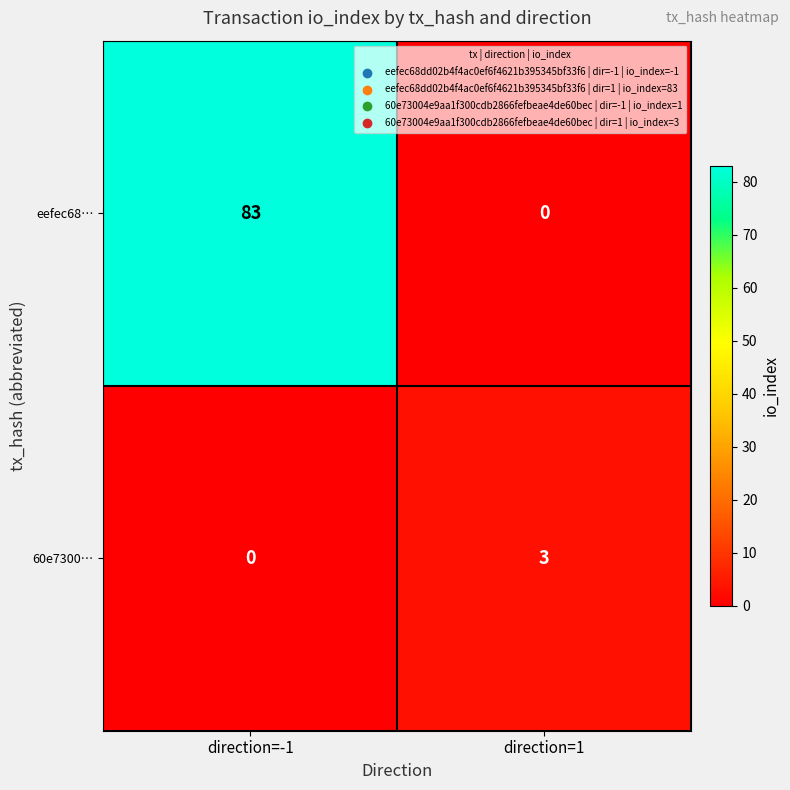

Reading right to left, transcribe all the data shown in this chart.

eefec68…: direction=1=0	direction=-1=83
60e7300…: direction=1=3	direction=-1=0